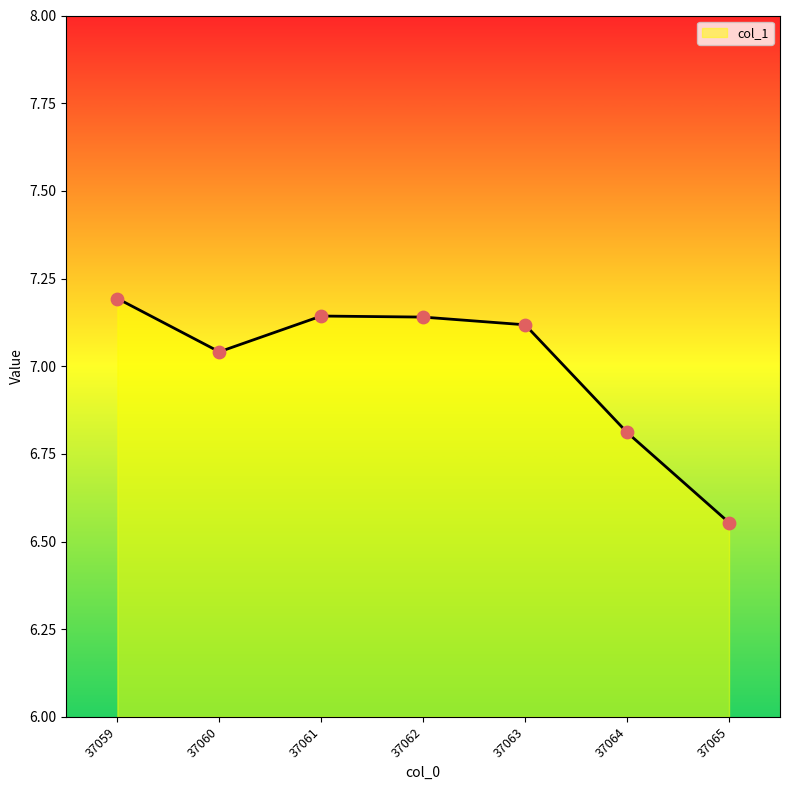

Between 37065 and 37064, which is larger?

37064